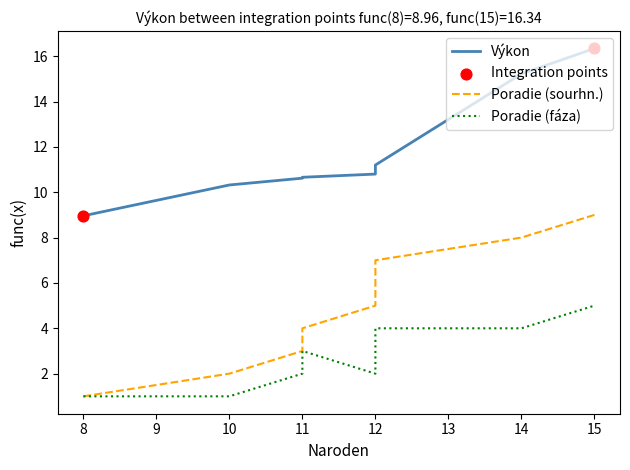

What is the total value across all series at 11?

15.6